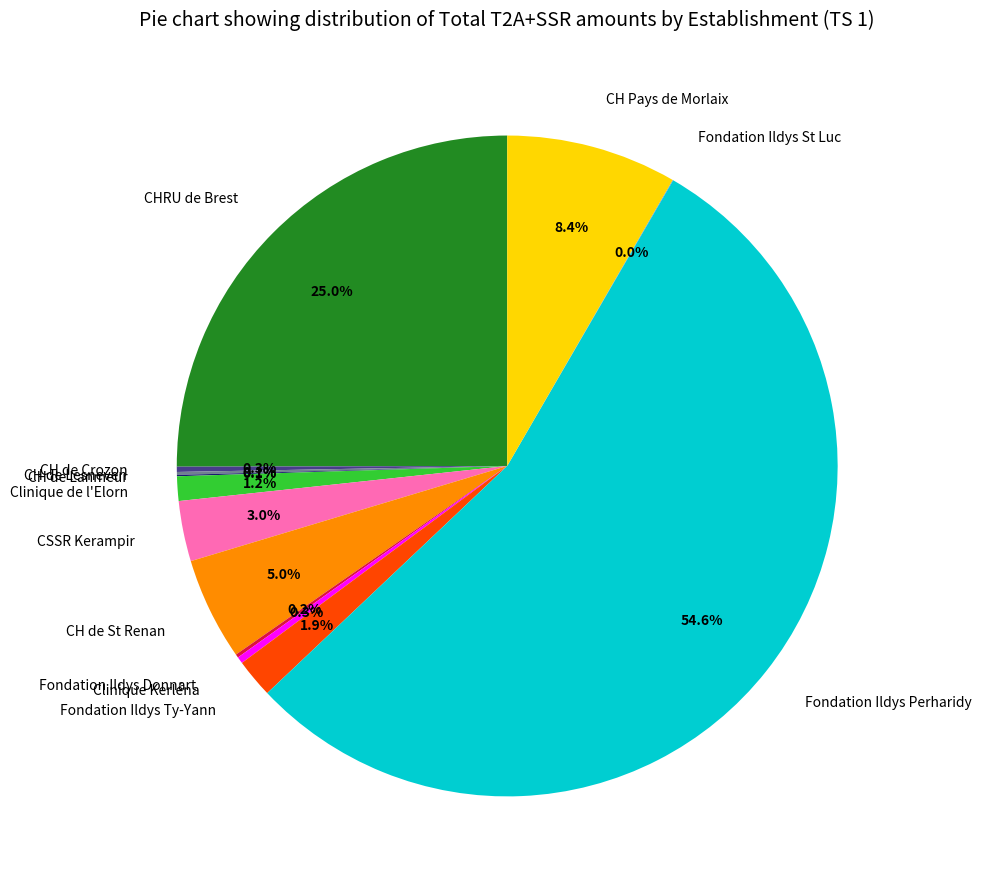

The CH Pays de Morlaix slice represents 18% of the pie. True or false?

False